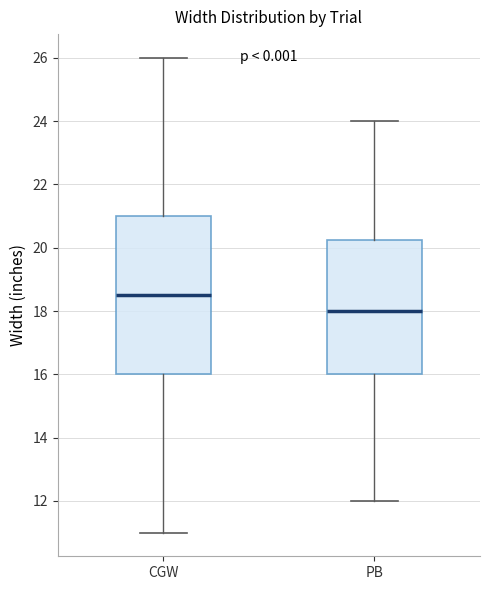

Which box's median line is the lowest?

PB